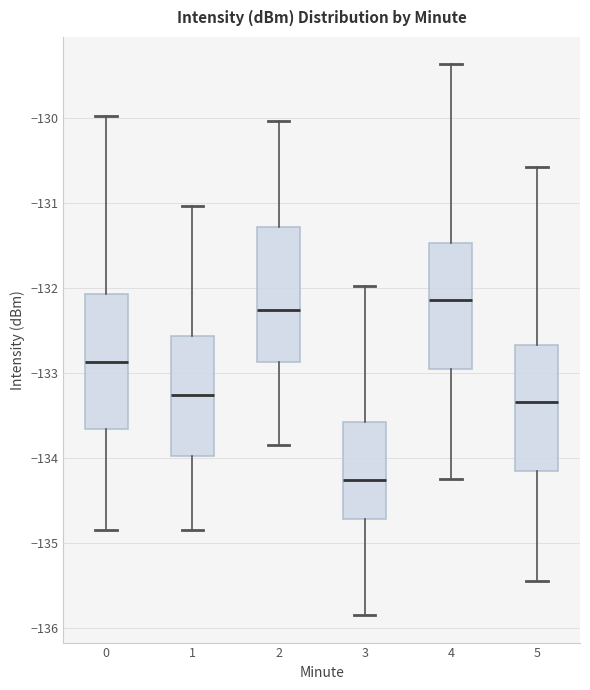

Where does the lower whisker of the box at x = 0 end on the y-axis? The values are not printed on the chart, so give them approximately, as read against the axis.

-134.8